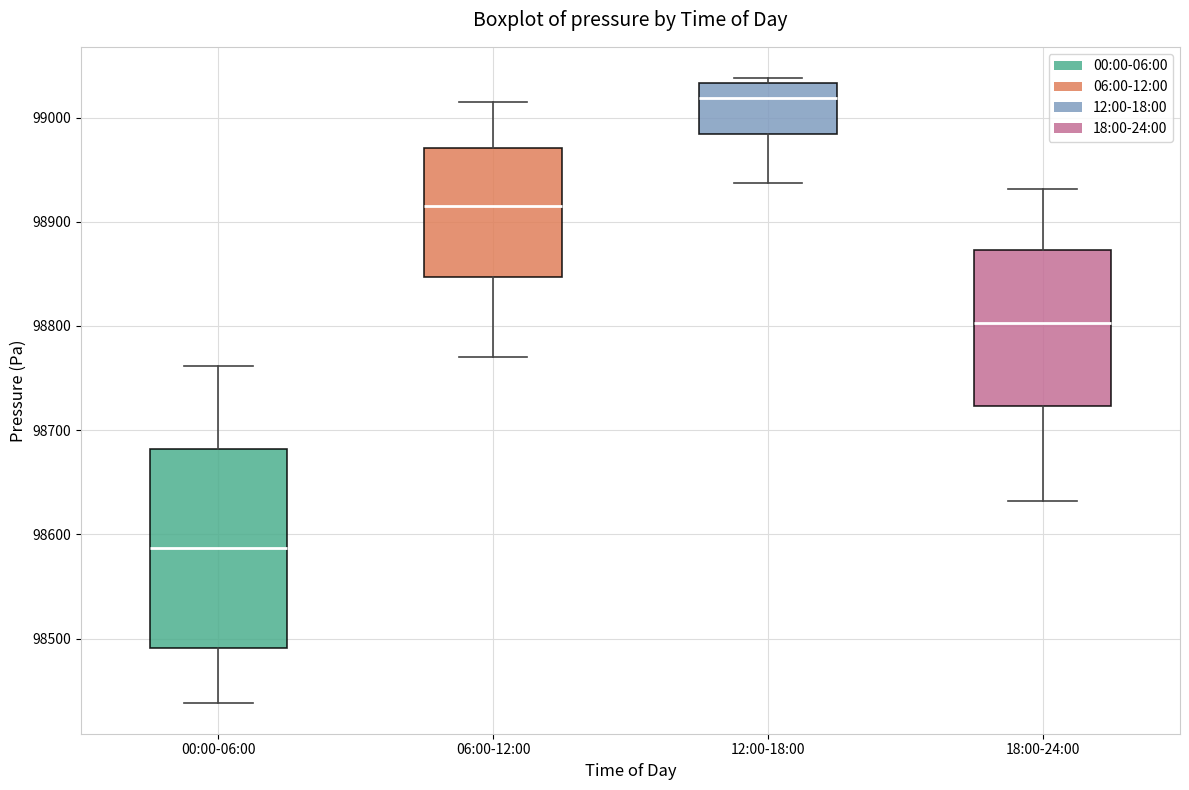

Which box has the lowest median line?

00:00-06:00